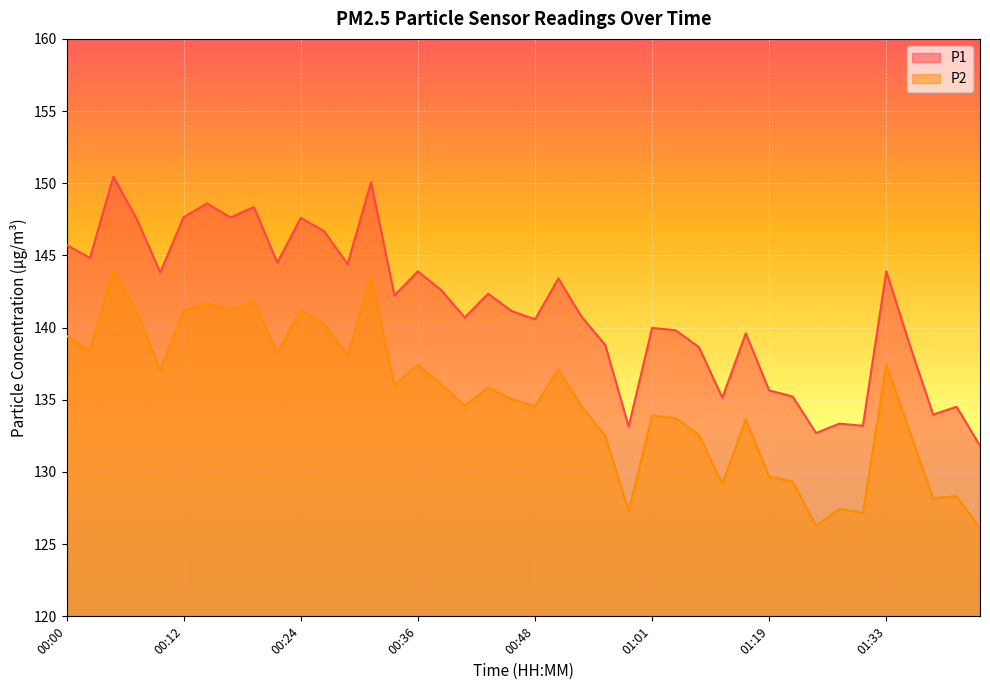

What value does the P1 series have at 00:02?

144.8